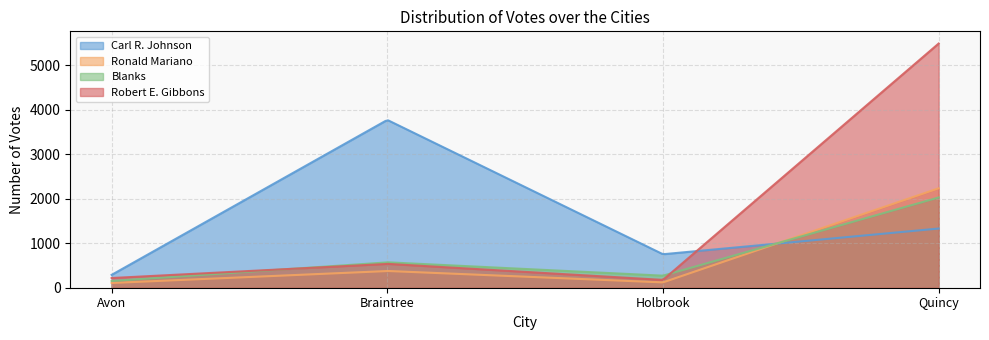

List the labels in order of Carl R. Johnson value, smallest first.

Avon, Holbrook, Quincy, Braintree